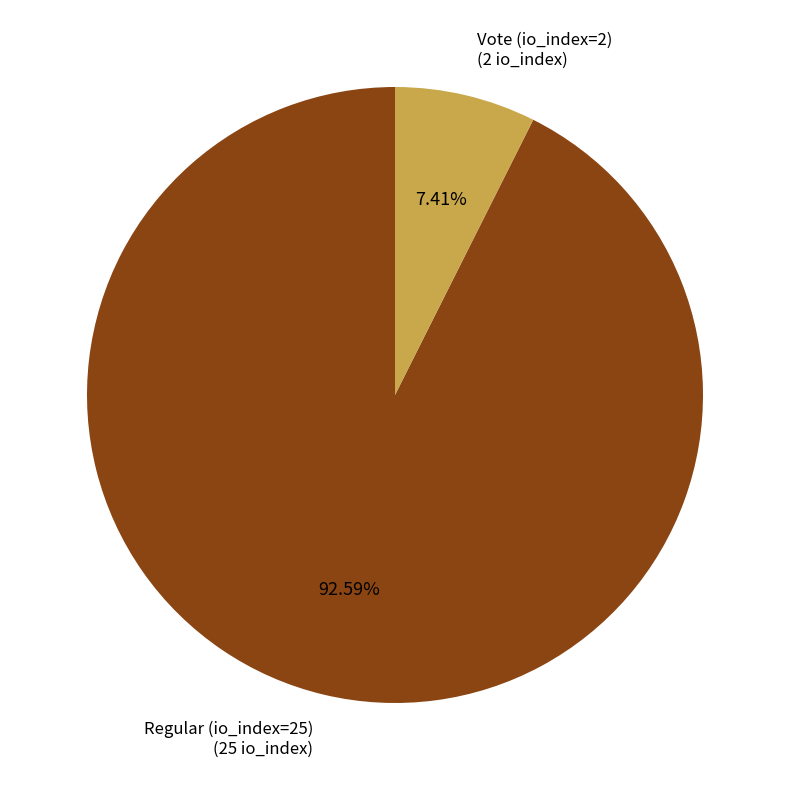

Between Regular (io_index=25) and Vote (io_index=2), which is larger?

Regular (io_index=25)